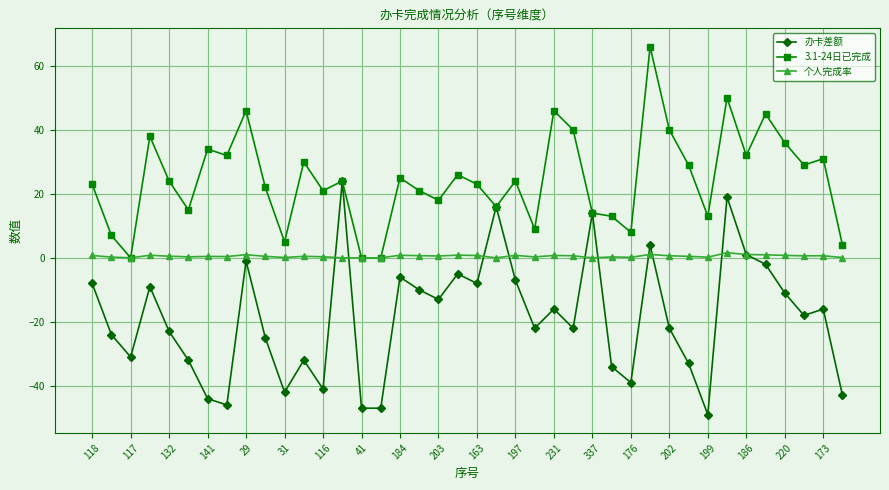

What is the difference between the maximum and minimum values in the 个人完成率 series?

1.6